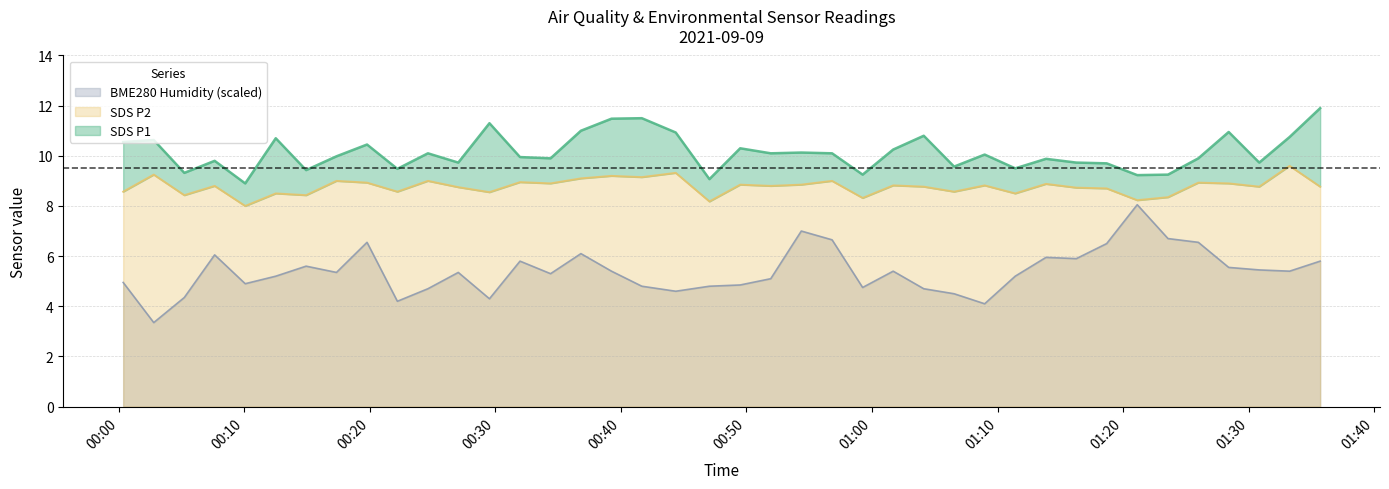

Rank the series by their maximum value, from lowest to highest.

BME280_humidity, SDS_P2, SDS_P1